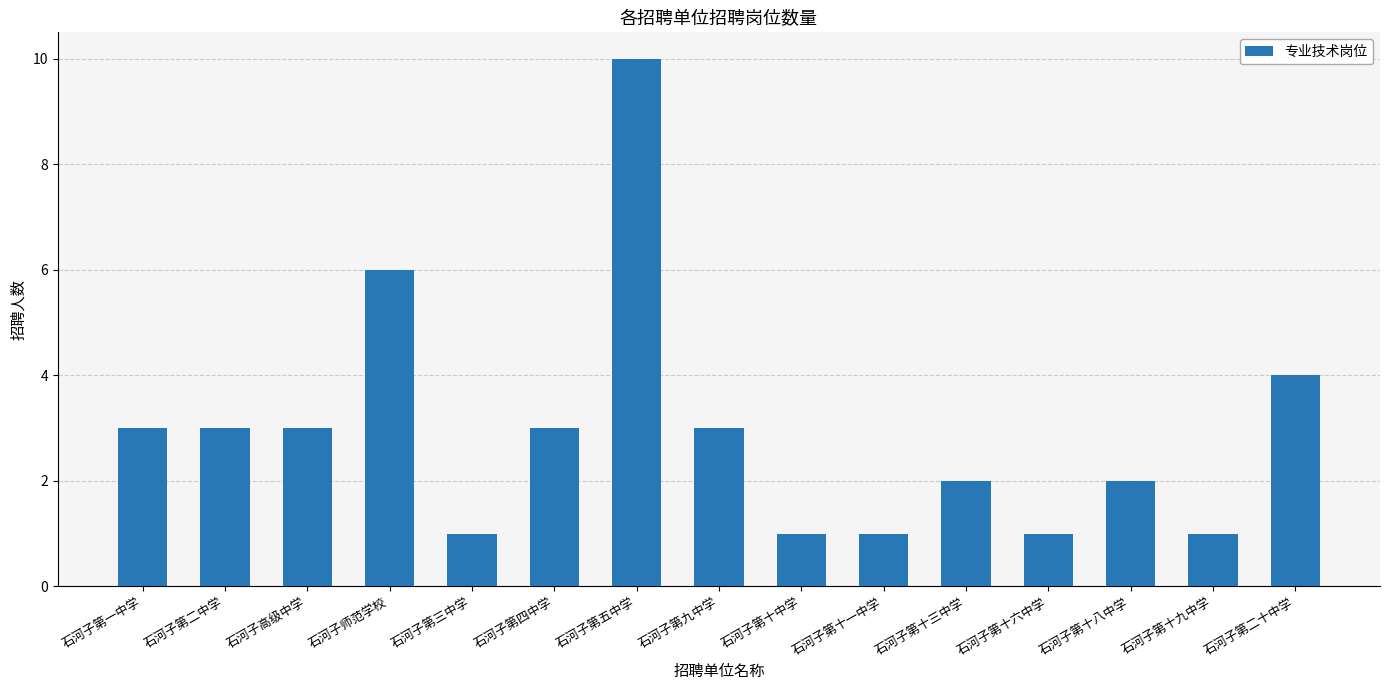

Are the bars horizontal?

No